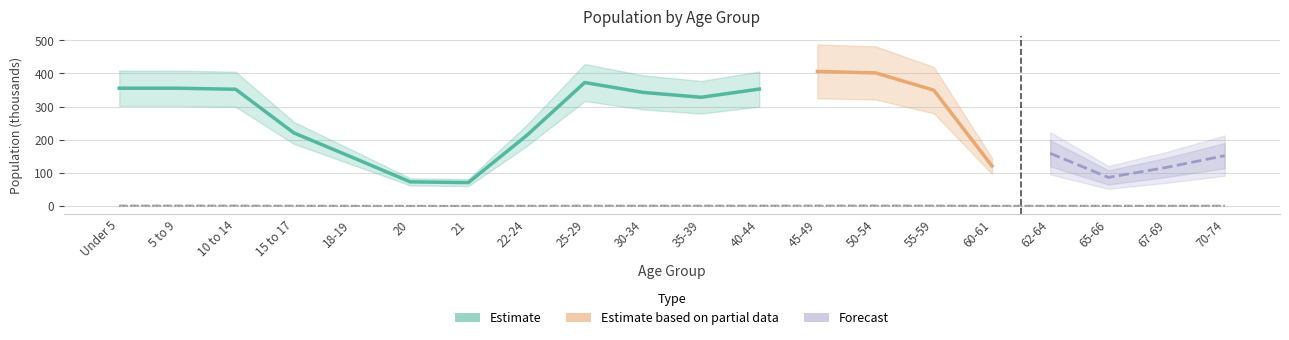

How many interior local valleys does the Redwood County series have?

4